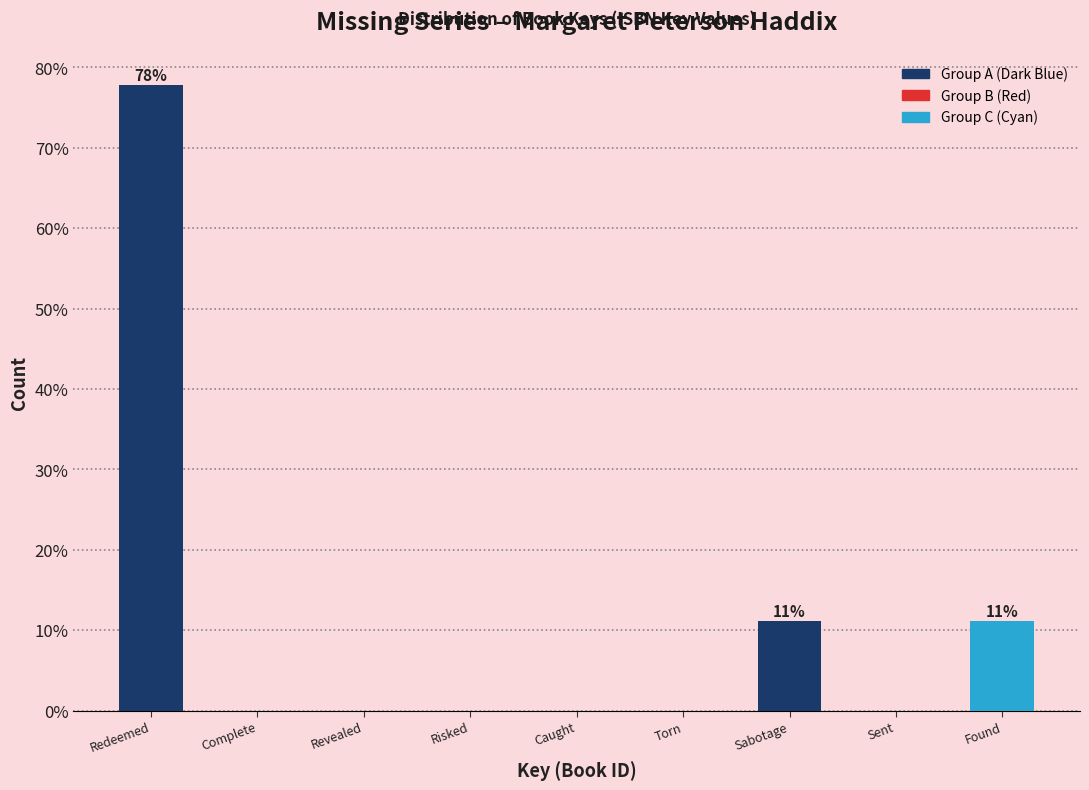

Reading left to right, what are all the values shown in this chart?

Redeemed=77.8	Complete=0.0	Revealed=0.0	Risked=0.0	Caught=0.0	Torn=0.0	Sabotage=11.1	Sent=0.0	Found=11.1